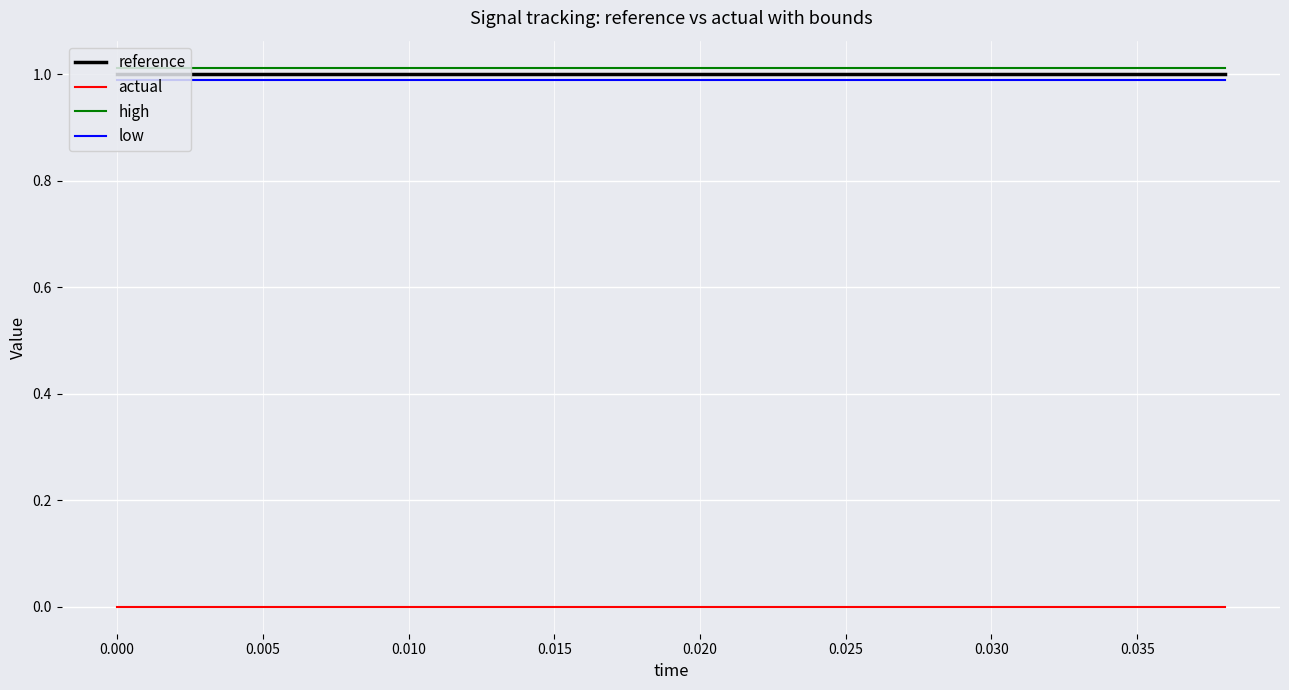

True or false: low and actual cross at least once.

False